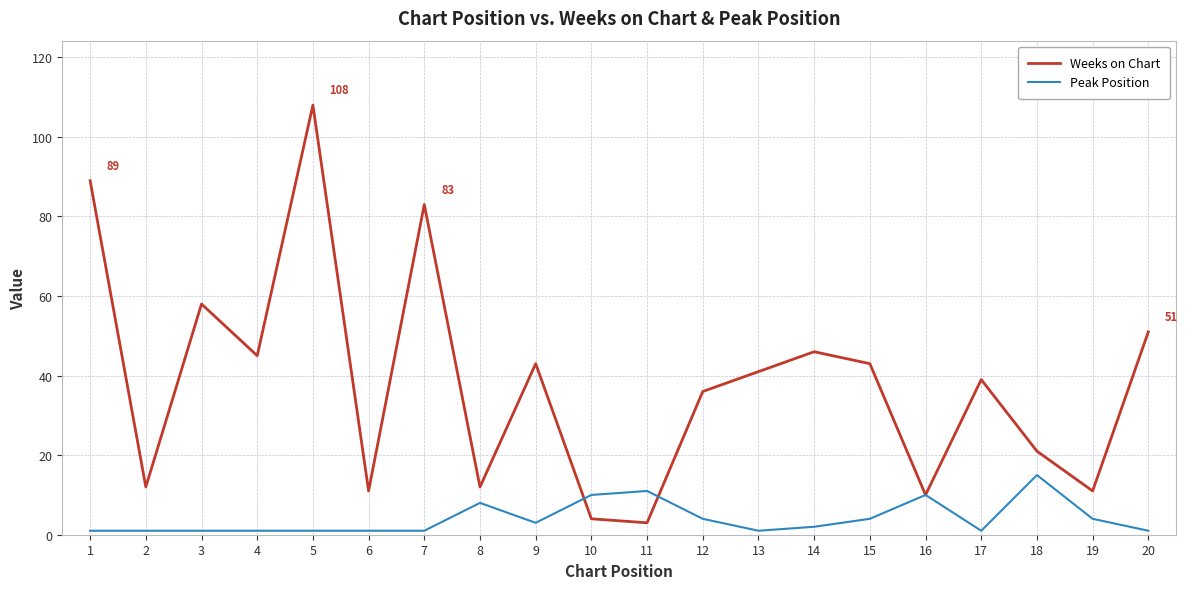

At 14, list the series in order from largest to smallest.

Weeks on Chart, Peak Position